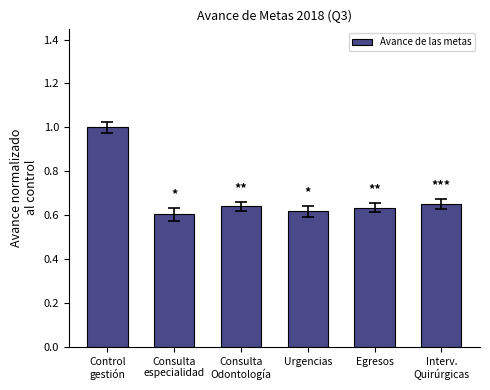

Count the values in the range 0 to 1.

6